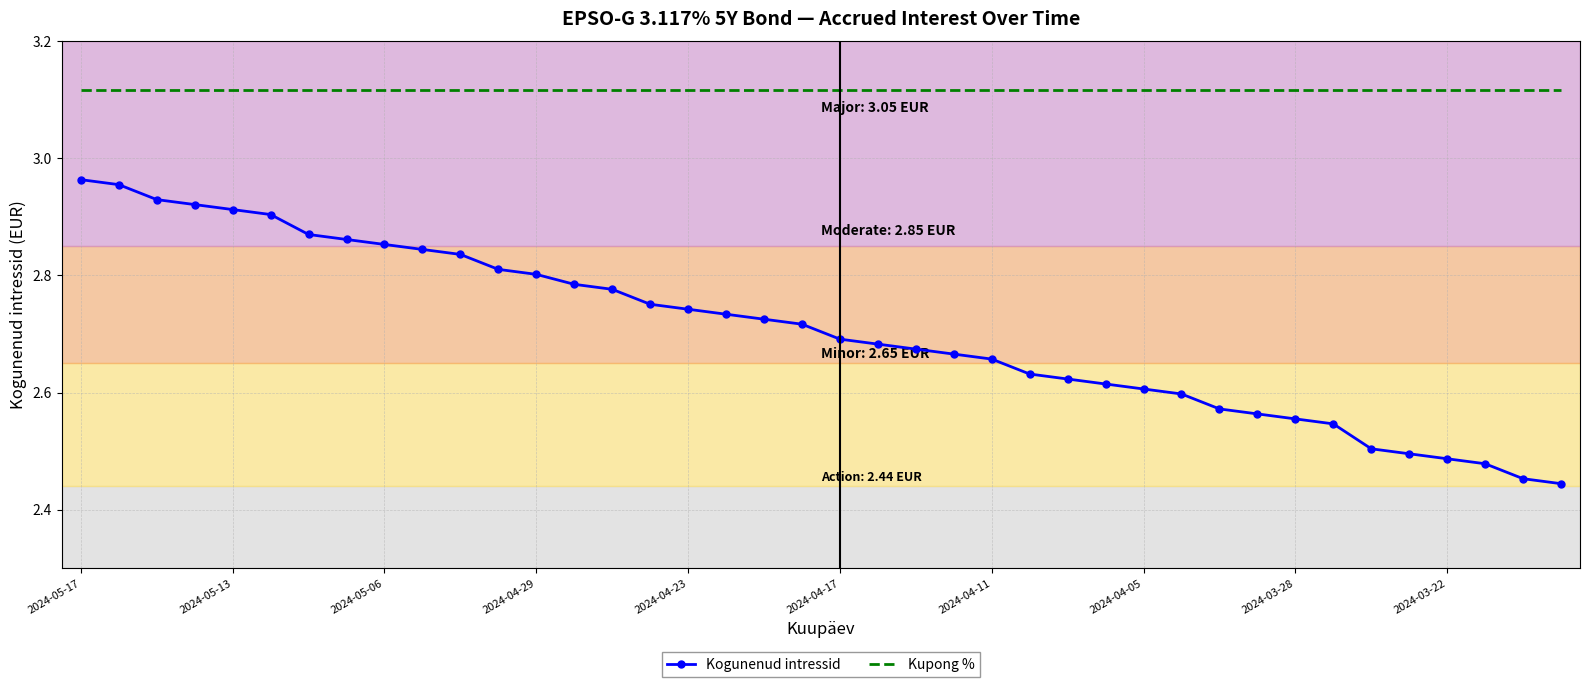

True or false: Kupong % and Kogunenud intressid intersect in this chart.

False